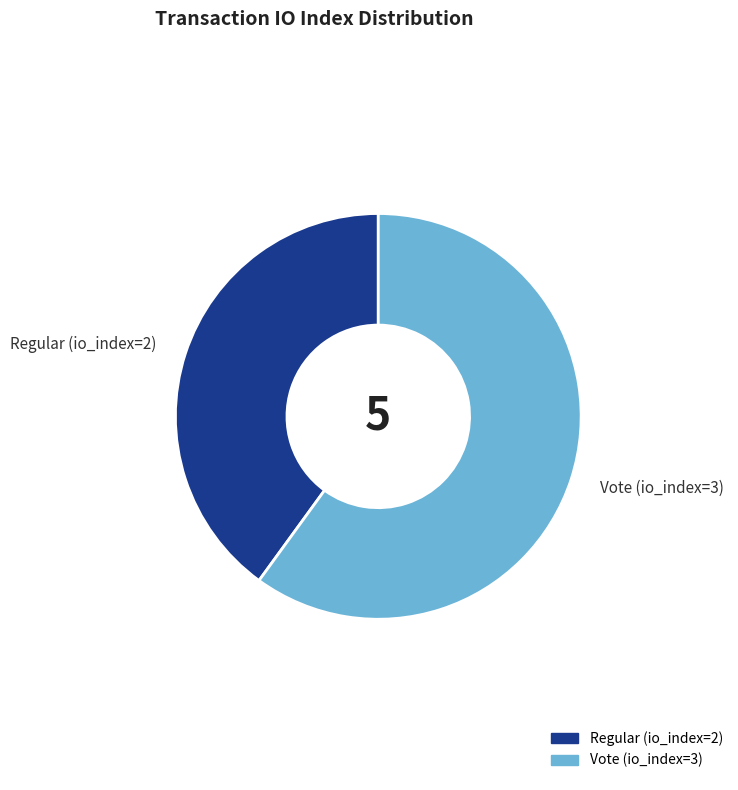

Which category has the smallest portion of the pie?

Regular (io_index=2)